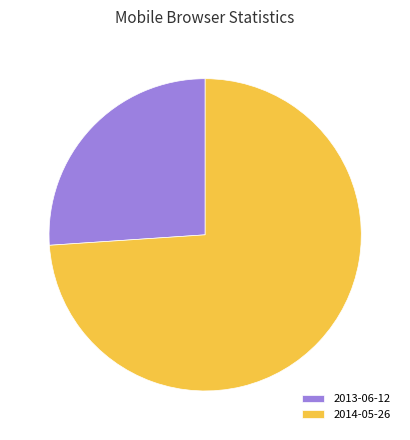

Rank the categories by value from highest to lowest.

2014-05-26, 2013-06-12